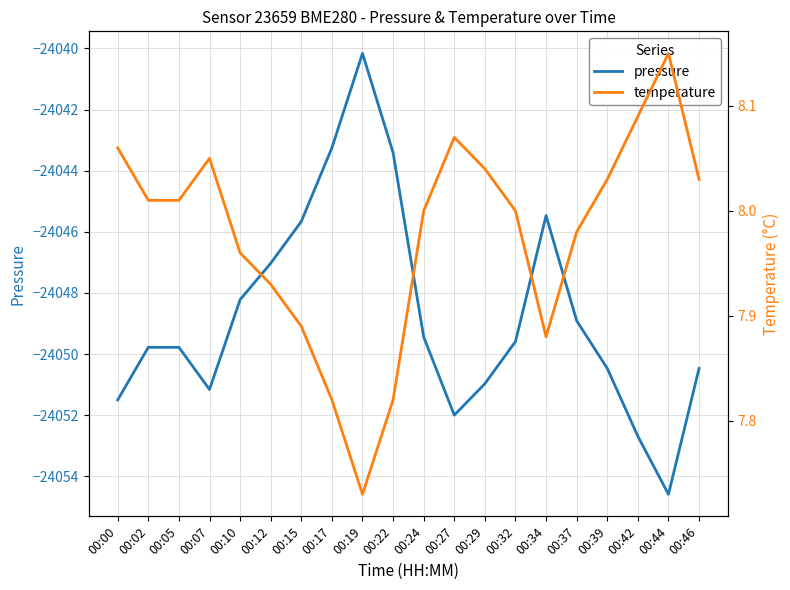

Does the chart have visible grid lines?

Yes